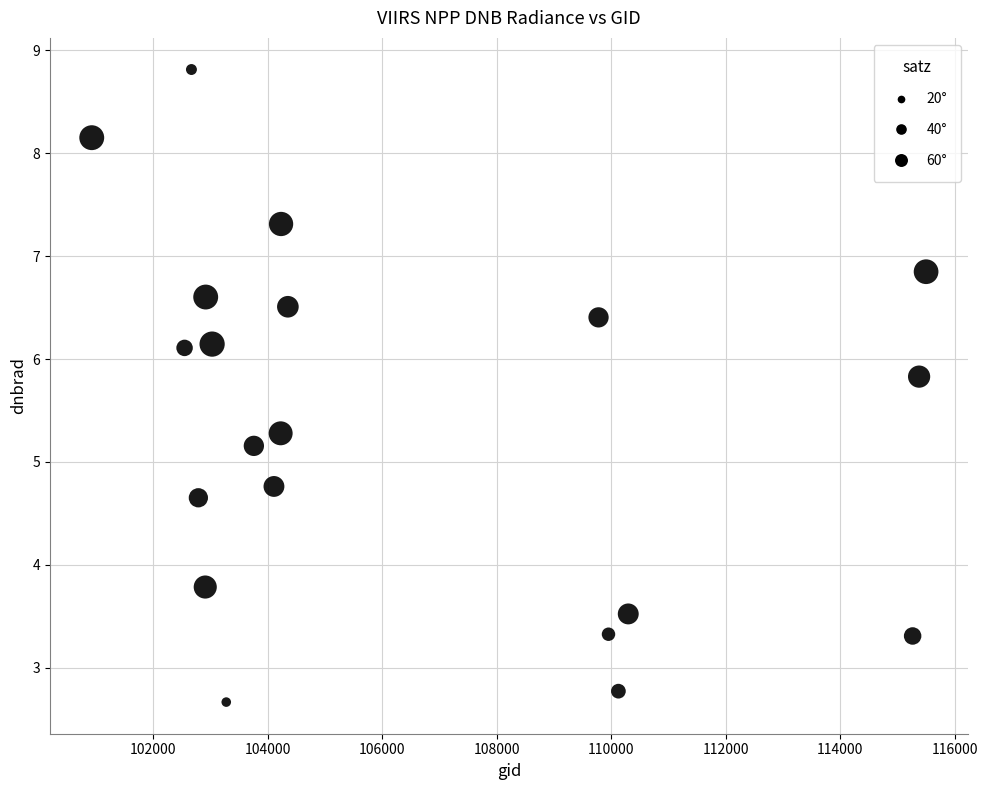

What is the range of Y values (max minus min)?

6.1